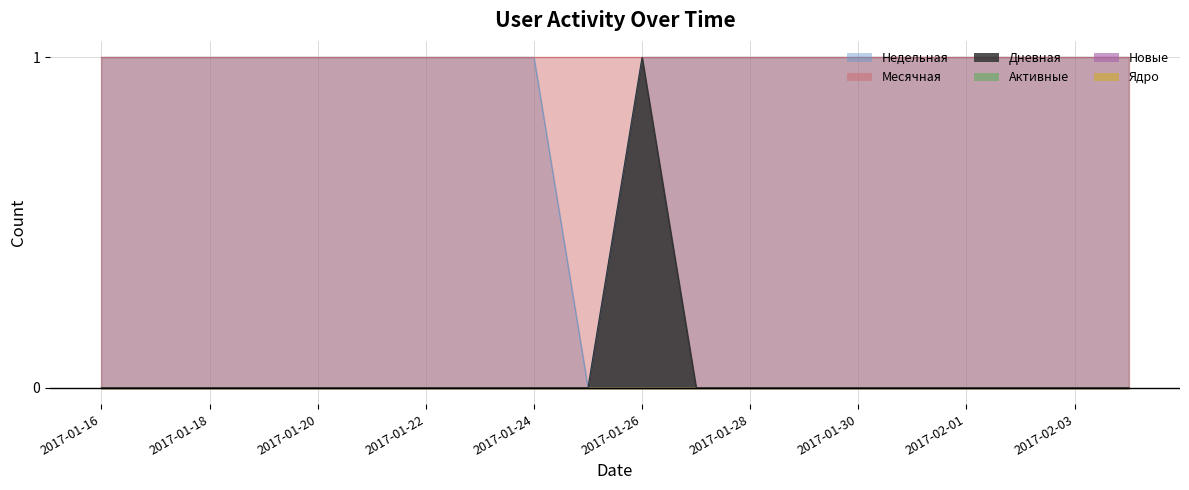

True or false: Ядро has more than 2 points higher than both neighbors.

False